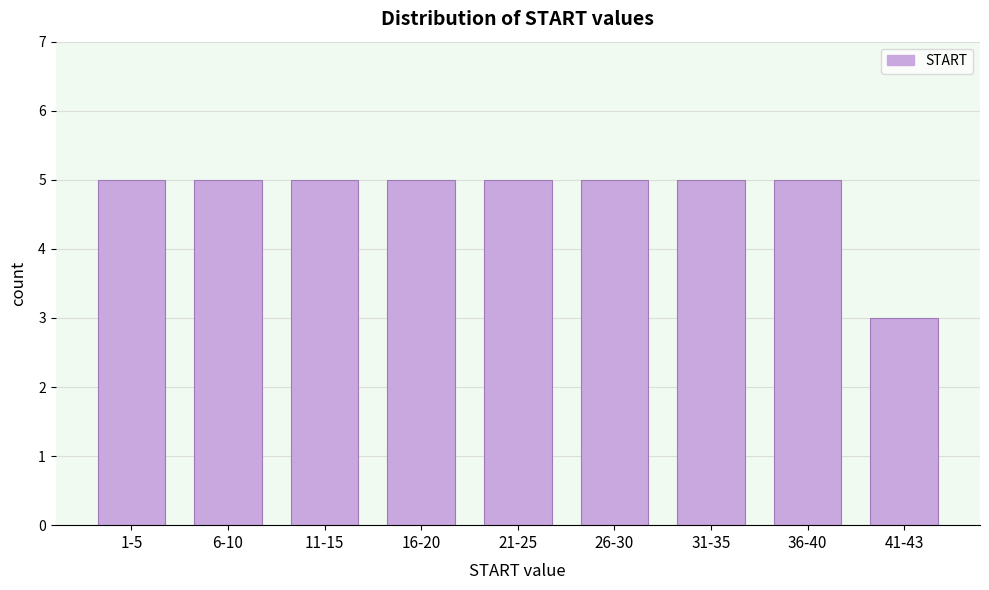

Reading right to left, what are all the values shown in this chart?

41-43=3	36-40=5	31-35=5	26-30=5	21-25=5	16-20=5	11-15=5	6-10=5	1-5=5